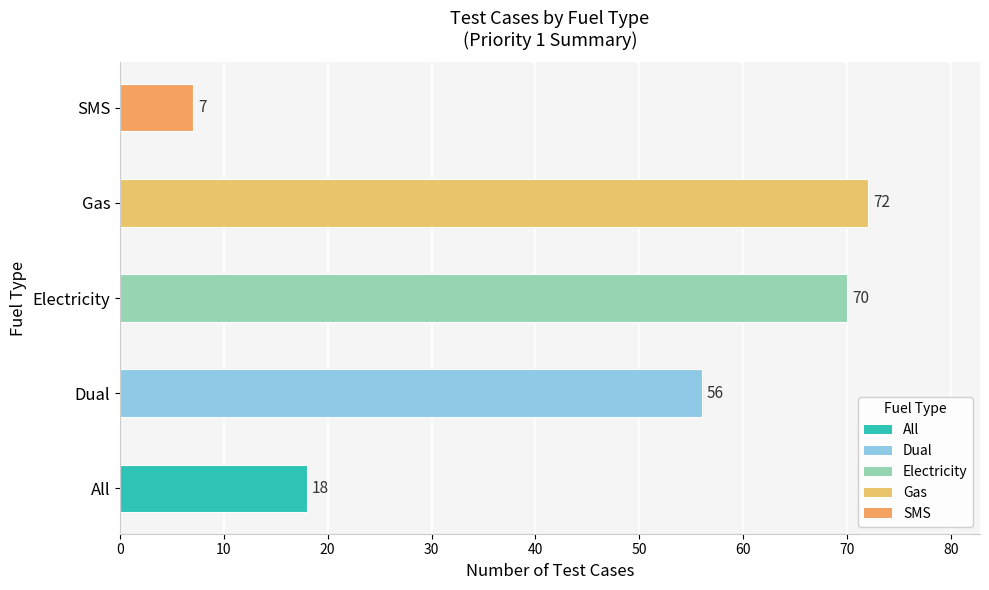

What is the sum of the values at SMS and Electricity?

77